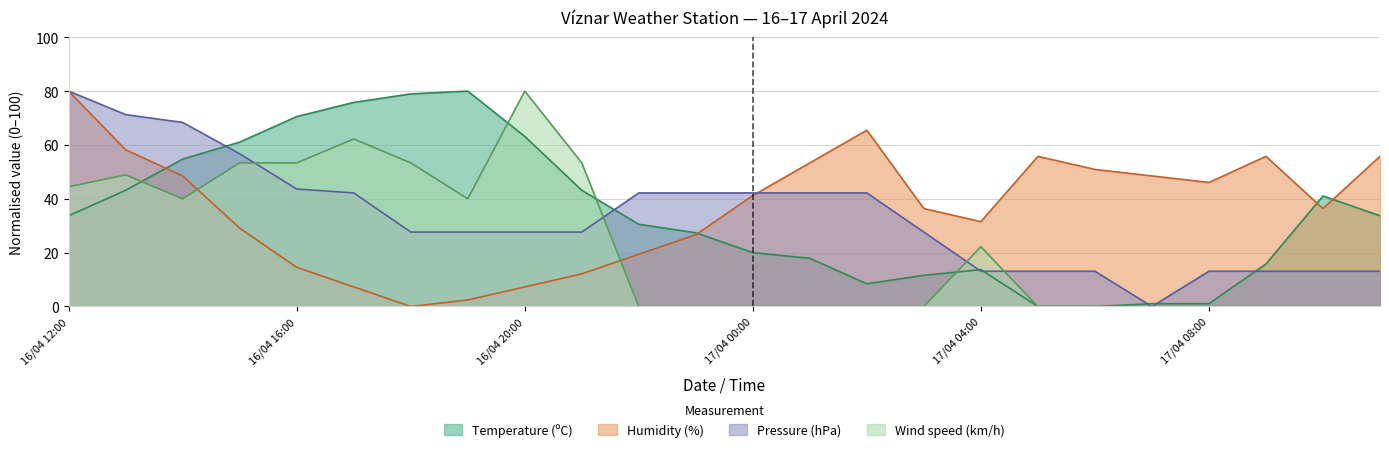

At how many categories does at least one series exceed 70?

7